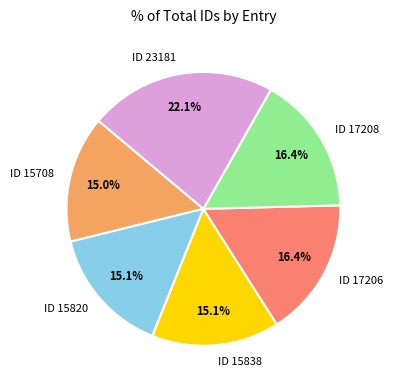

Is the sum of ID 23181 and ID 15820 greater than half?

No